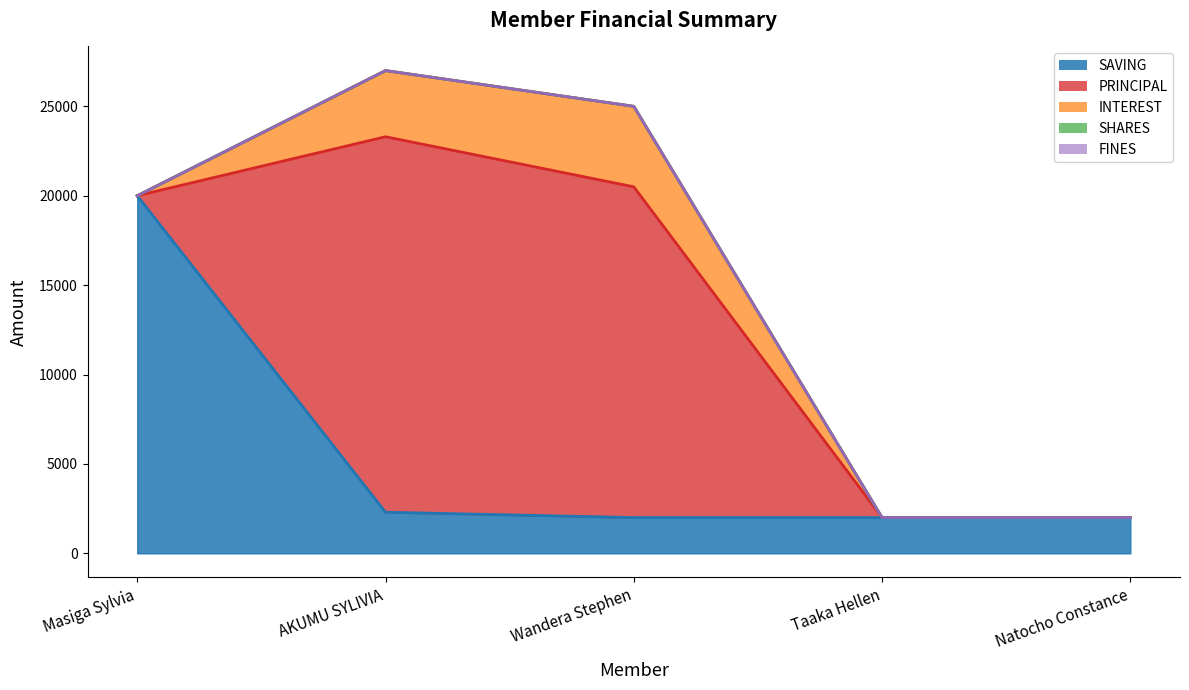

What position from the left is Natocho Constance?

5